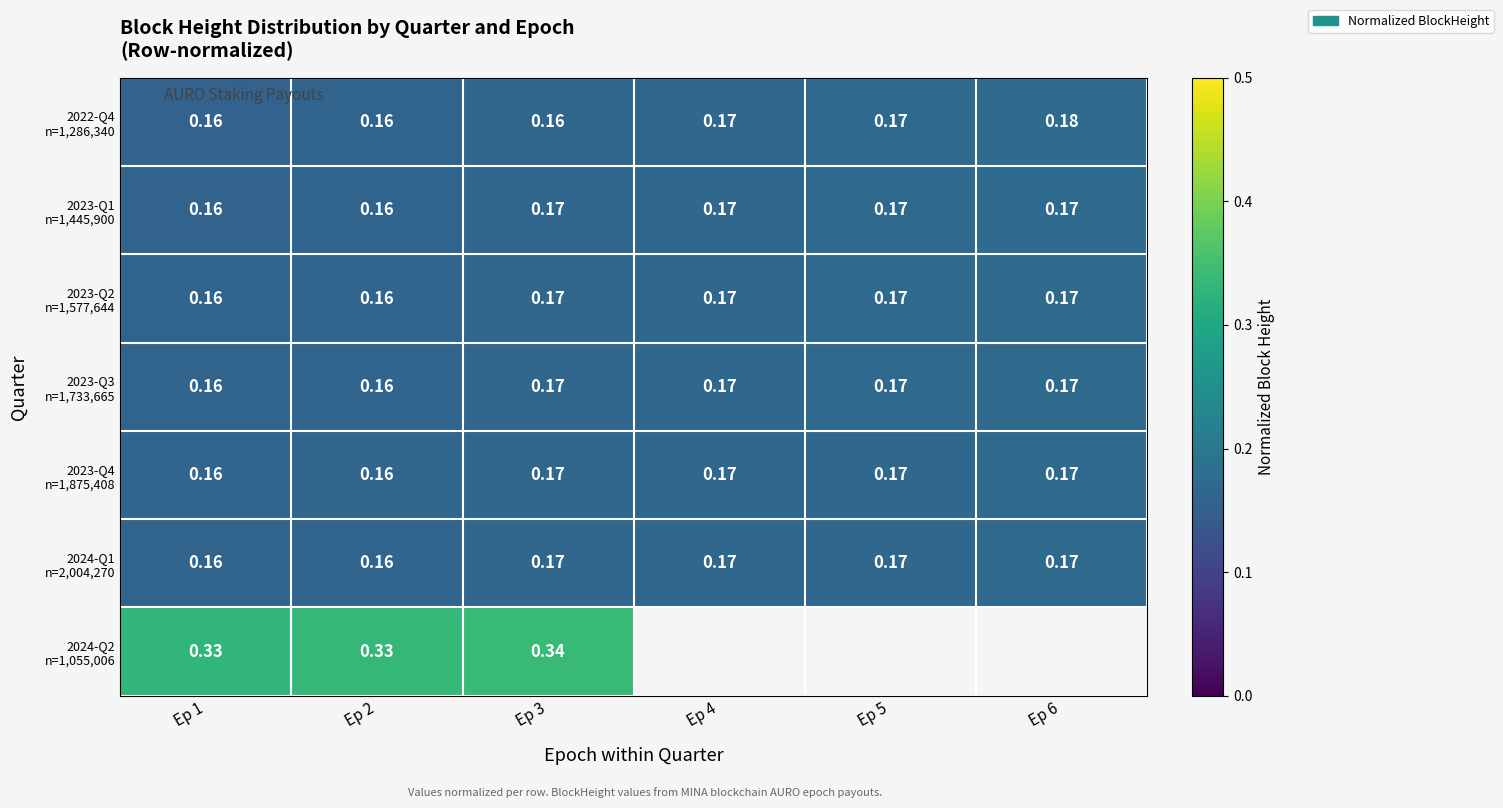

Which has a higher value, Ep 3 or Ep 2?

Ep 3